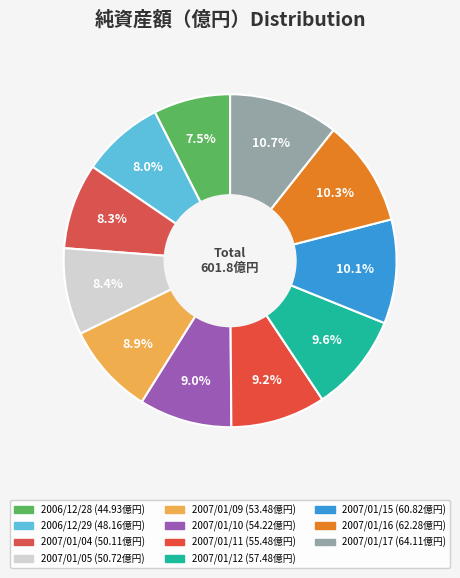

The 2007/01/17 slice represents 3% of the pie. True or false?

False